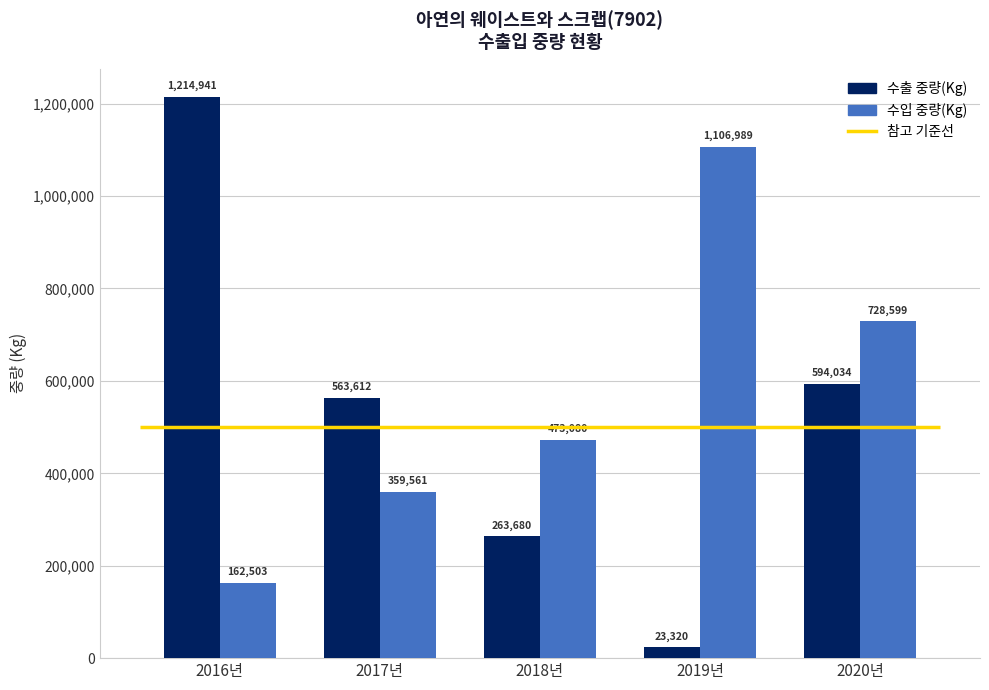

Read the 수입 중량(Kg) value at 2018년, to the nearest 10.

473080